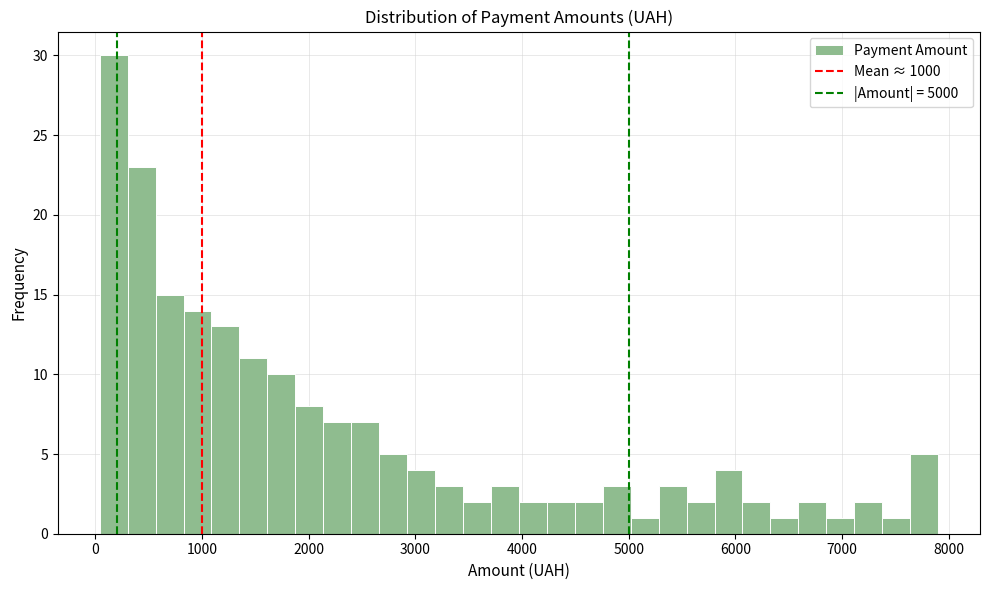

Around what value on the x-axis is the tallest bar? Give the approximate position of its centre, as read against the axis.

200